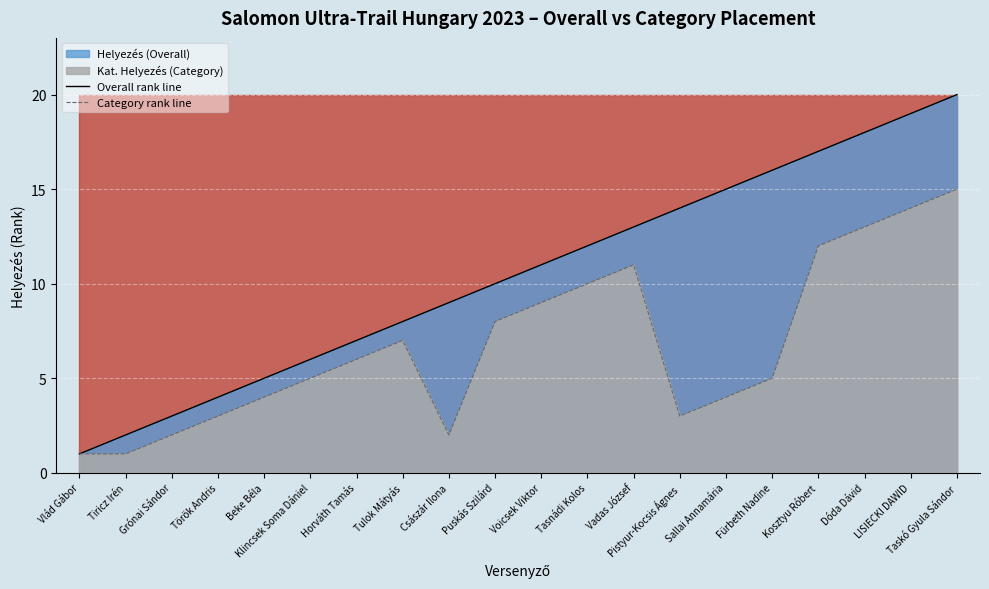

Which series has the largest total across all categories?

Overall rank line